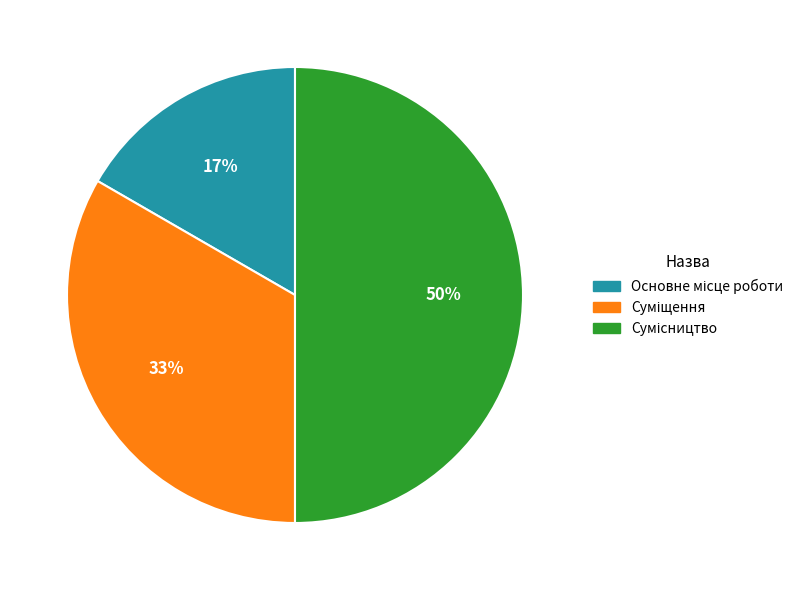

To the nearest percent, what is the difference between the largest and smallest slice percentages?

33%